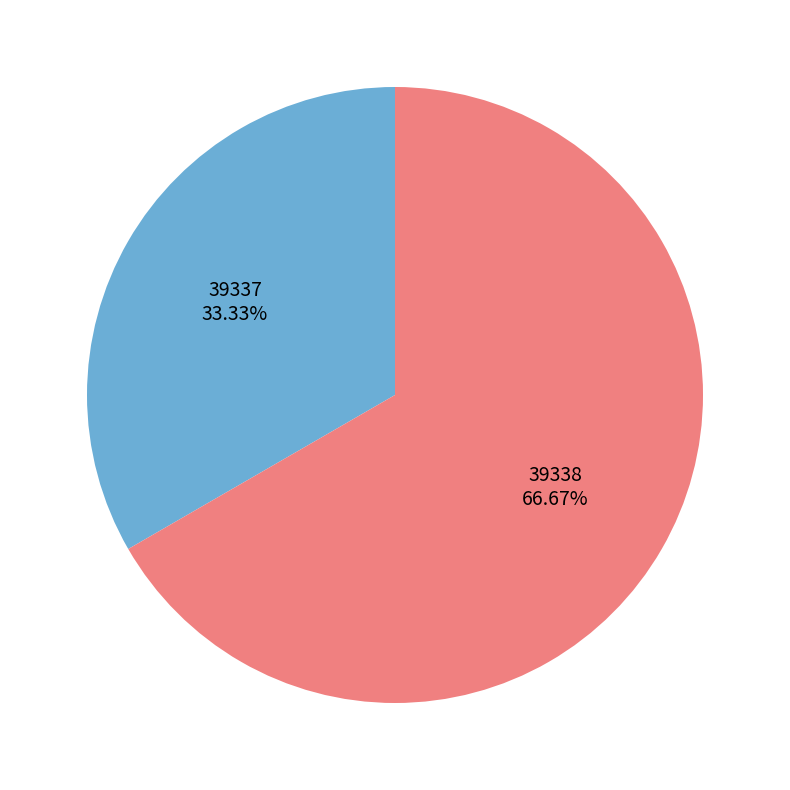

How many segments does this pie chart have?

2